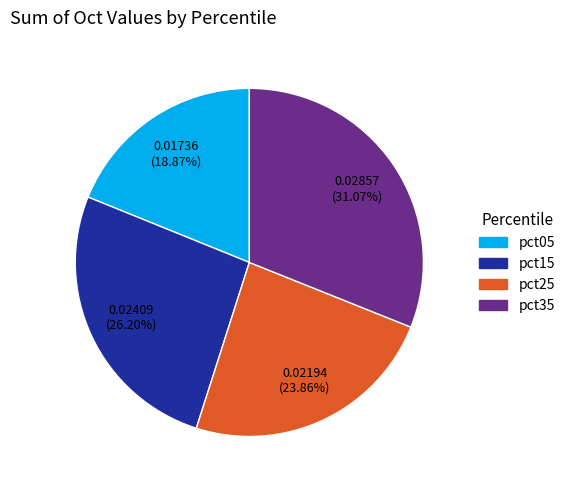

How many slices are in this pie chart?

4